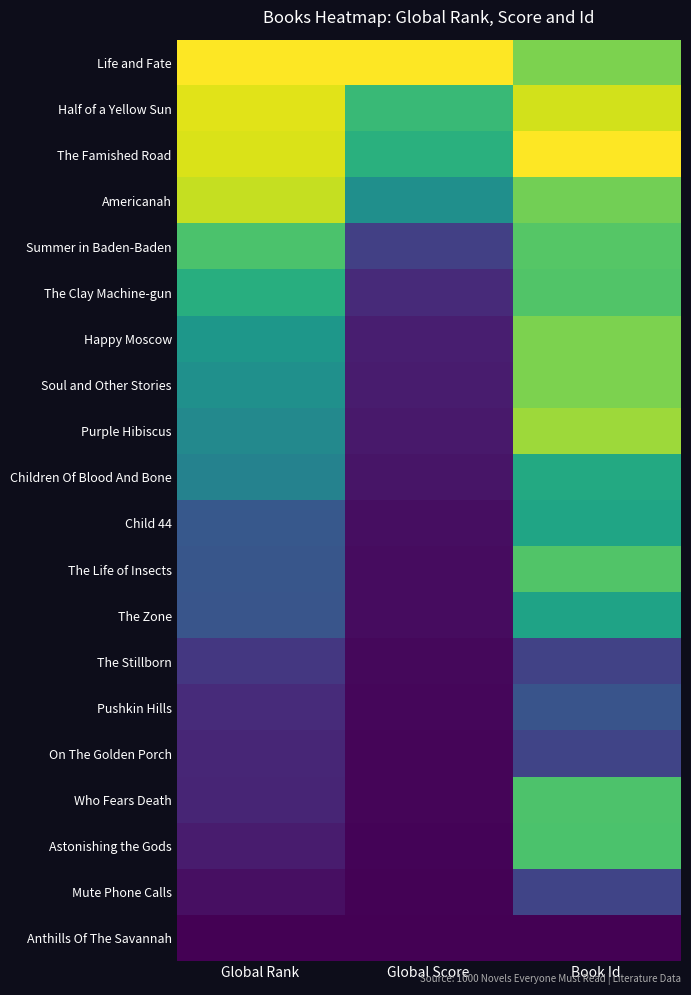

List the series in order of their peak value, lowest first.

Anthills Of The Savannah, The Stillborn, On The Golden Porch, Mute Phone Calls, Pushkin Hills, The Zone, Child 44, Children Of Blood And Bone, Astonishing the Gods, Who Fears Death, The Life of Insects, The Clay Machine-gun, Summer in Baden-Baden, Soul and Other Stories, Happy Moscow, Purple Hibiscus, Americanah, Half of a Yellow Sun, Life and Fate, The Famished Road